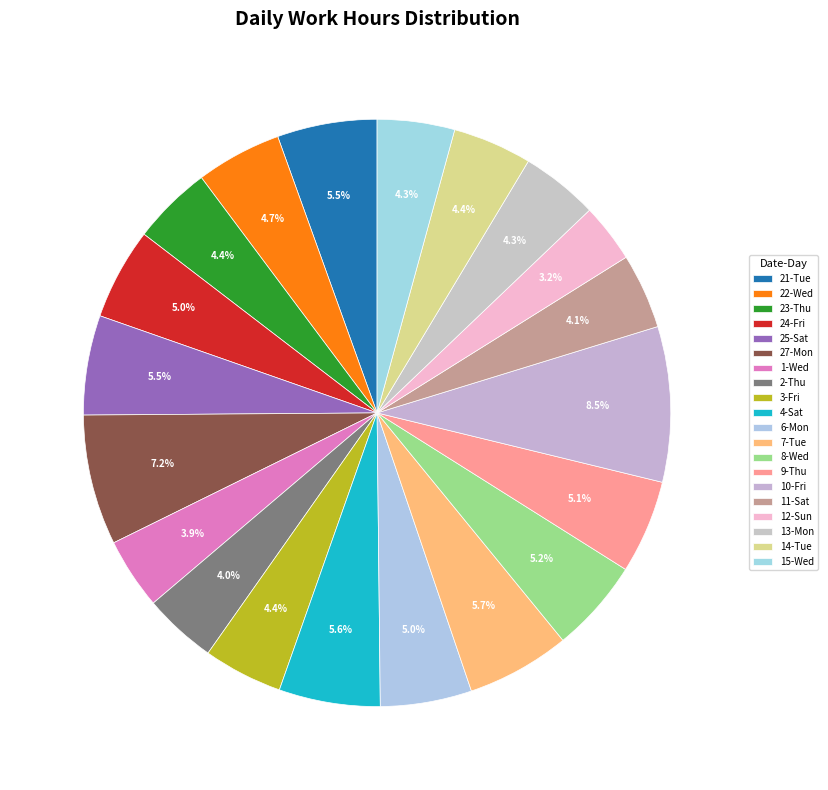

What is the smallest slice in the pie chart?

12-Sun